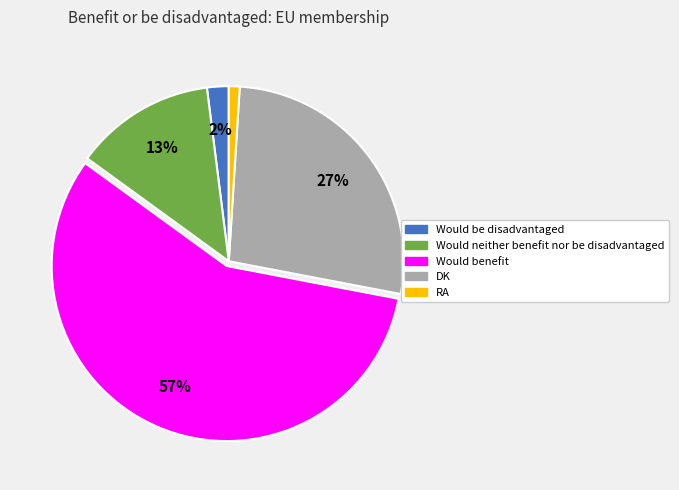

What is the majority slice?

Would benefit